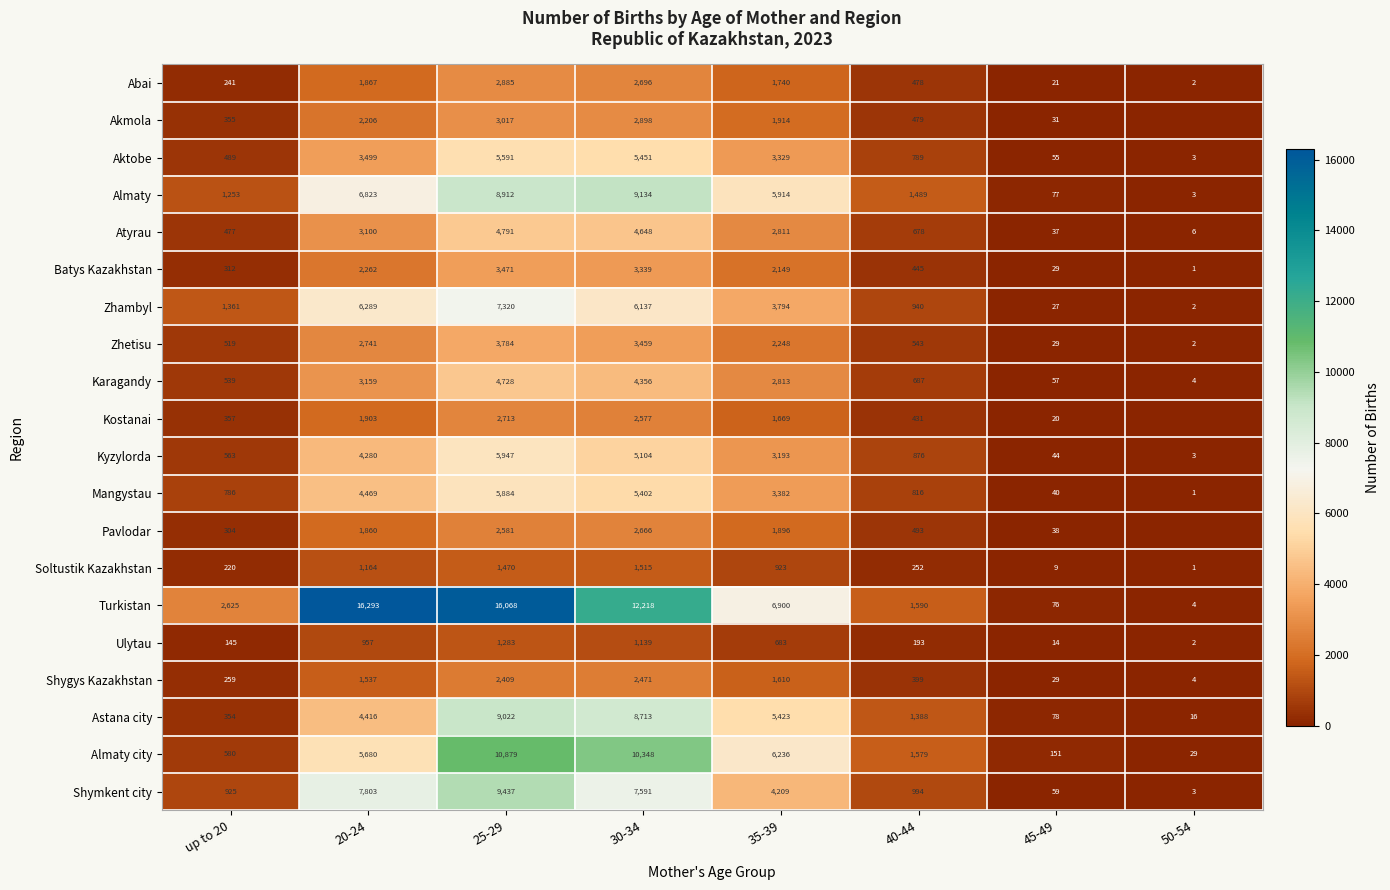

The Almaty series shows 6159 at 30-34. True or false?

False